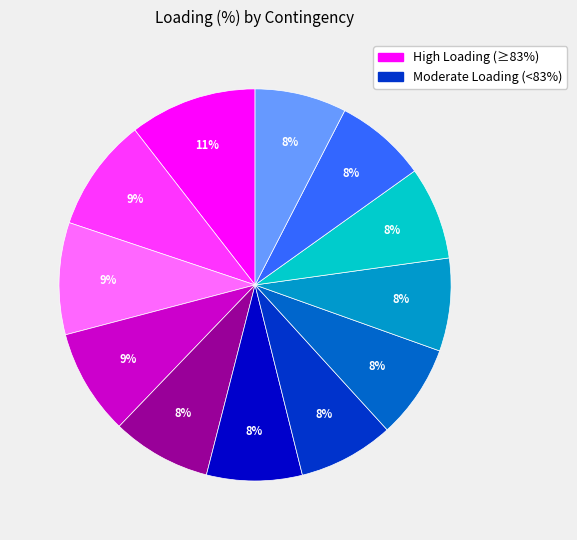

To the nearest percent, what is the difference between the largest and smallest slice percentages?

3%